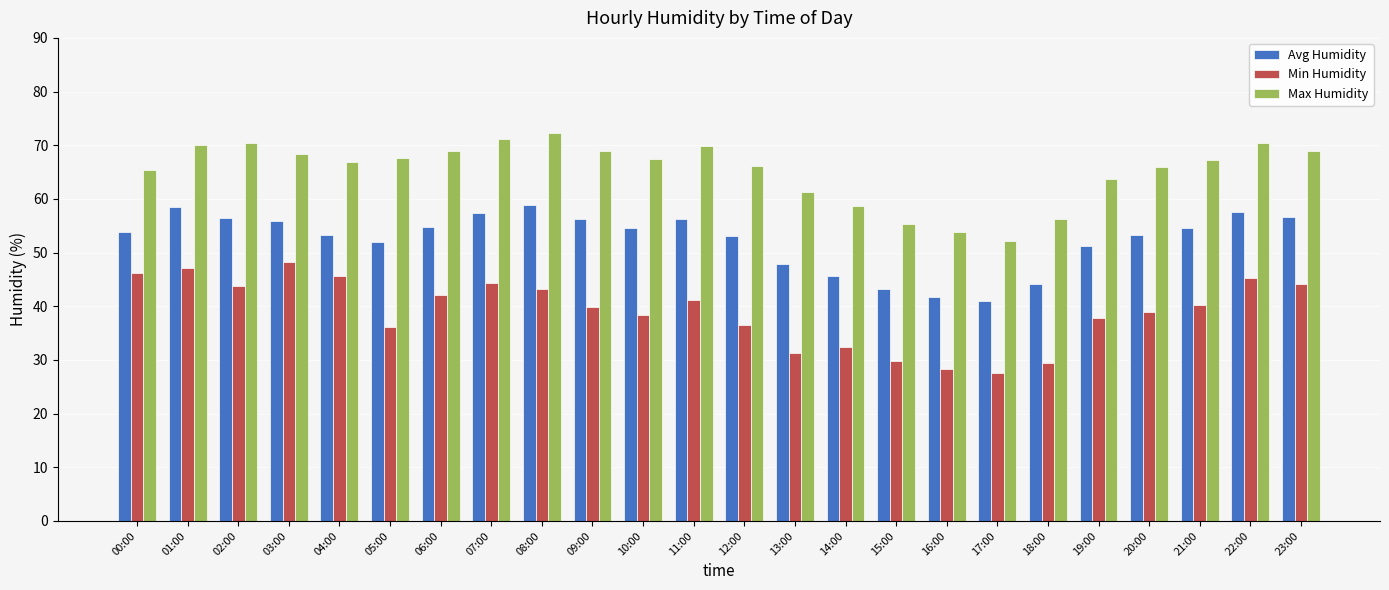

Are the bars horizontal?

No